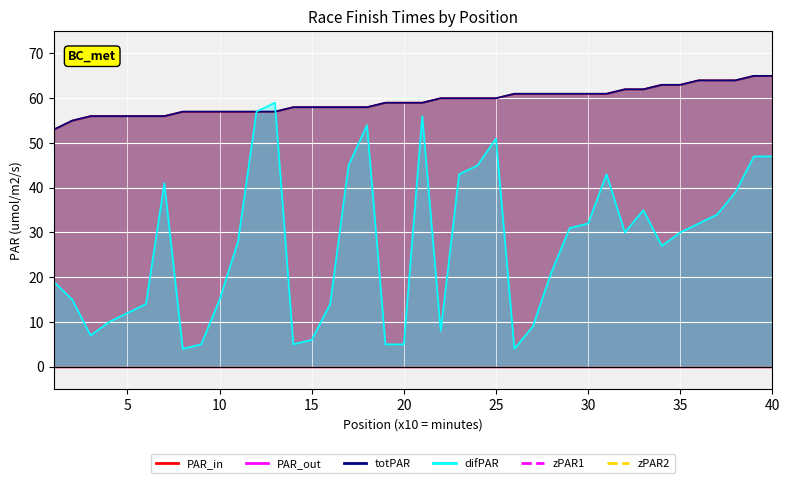

How many lines are shown in the chart?

3